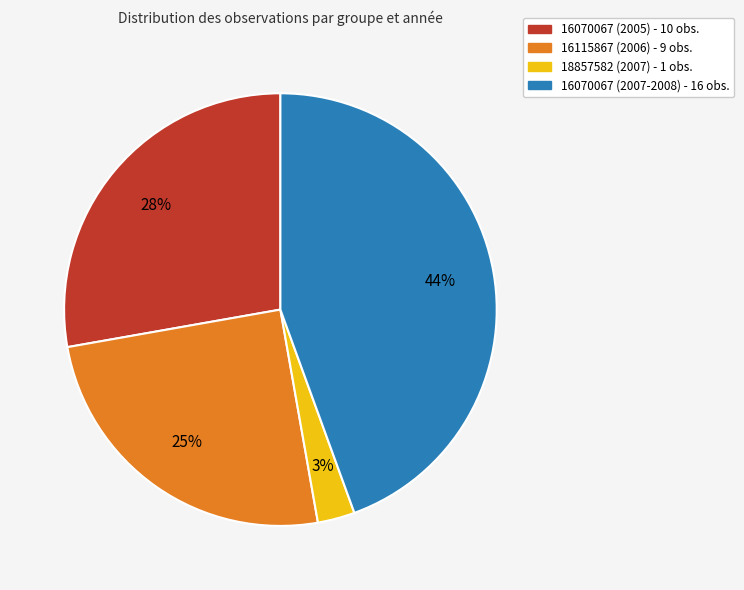

To the nearest percent, what is the combined percentage of 18857582 (2007) and 16070067 (2005)?

31%